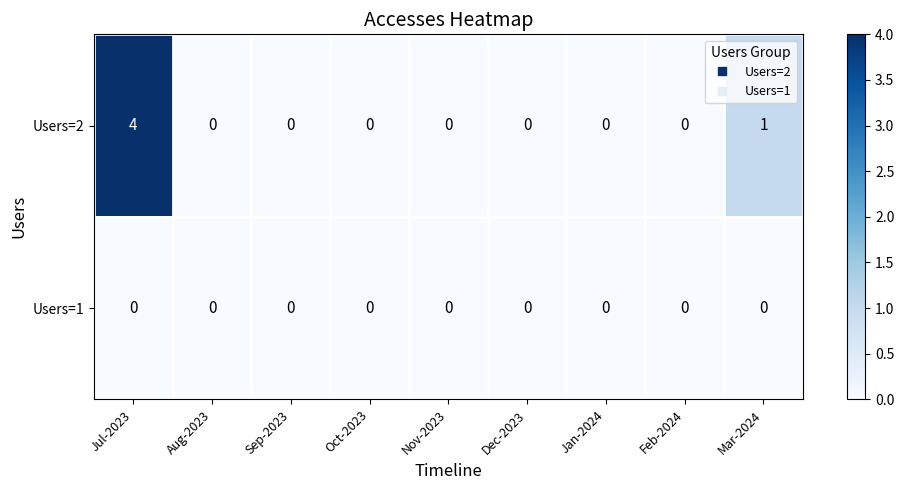

Rank the series by their maximum value, from highest to lowest.

Users=2, Users=1